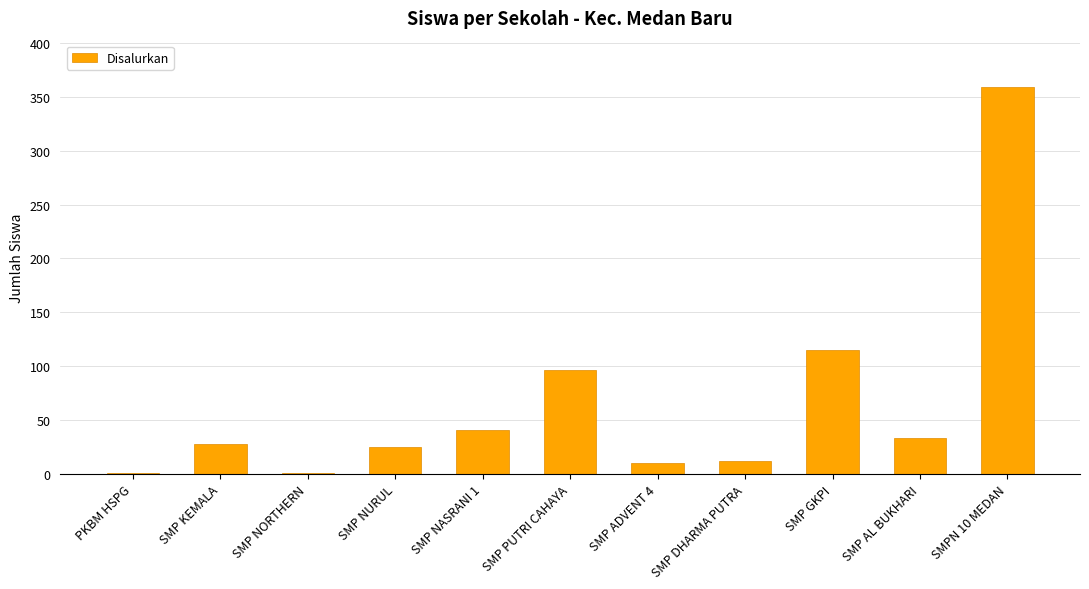

Approximately how many times larger is the value at SMP KEMALA compared to SMP NURUL?

1.1